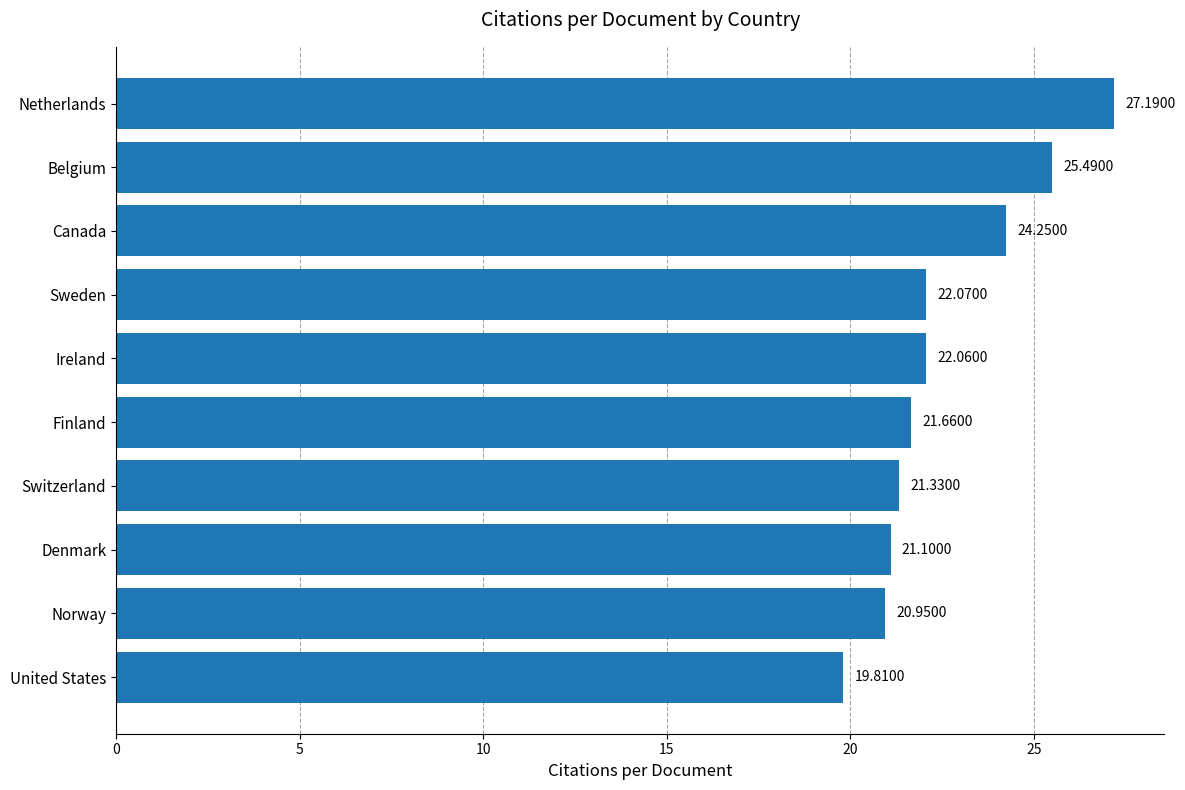

At which label is the value closest to 23?

Sweden